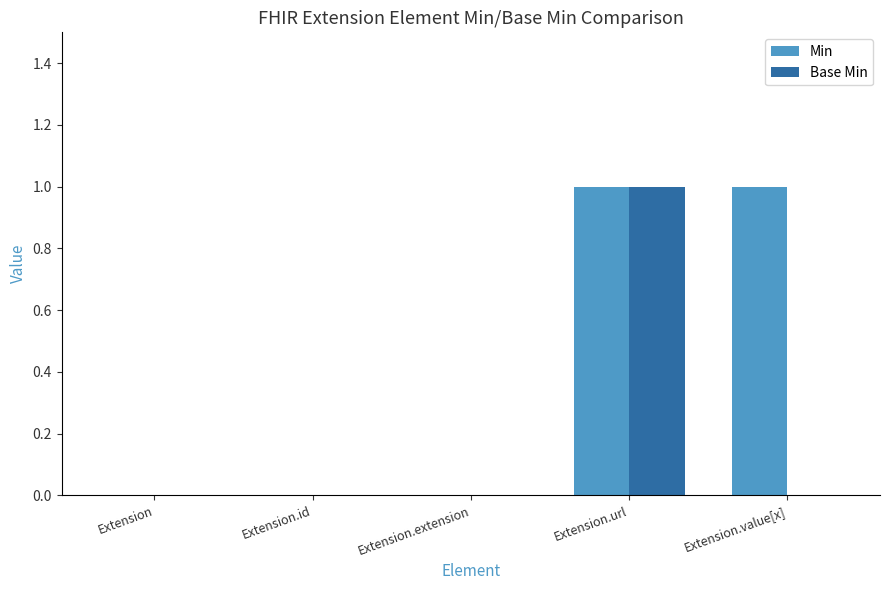

Count the Base Min values in the range 0 to 1.

5